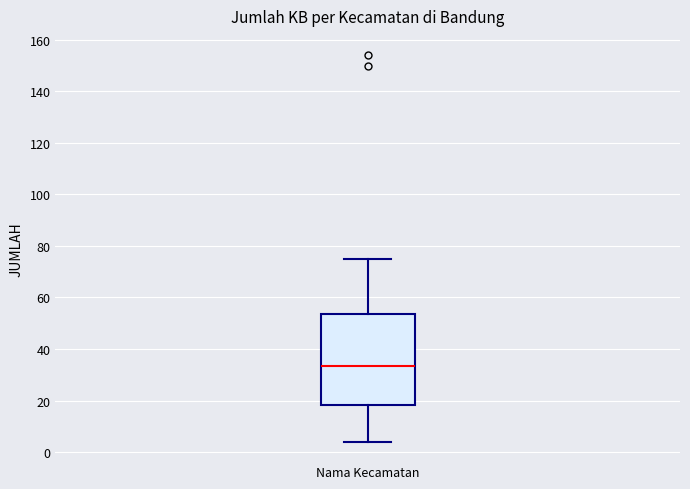

Read this box plot against the y-axis: the position of the median line, the range covered by the box, and the ends of both whiskers. The values are not printed on the chart, so give them approximately, as read against the axis.

median 34, box 18 to 54, whiskers 4 to 76